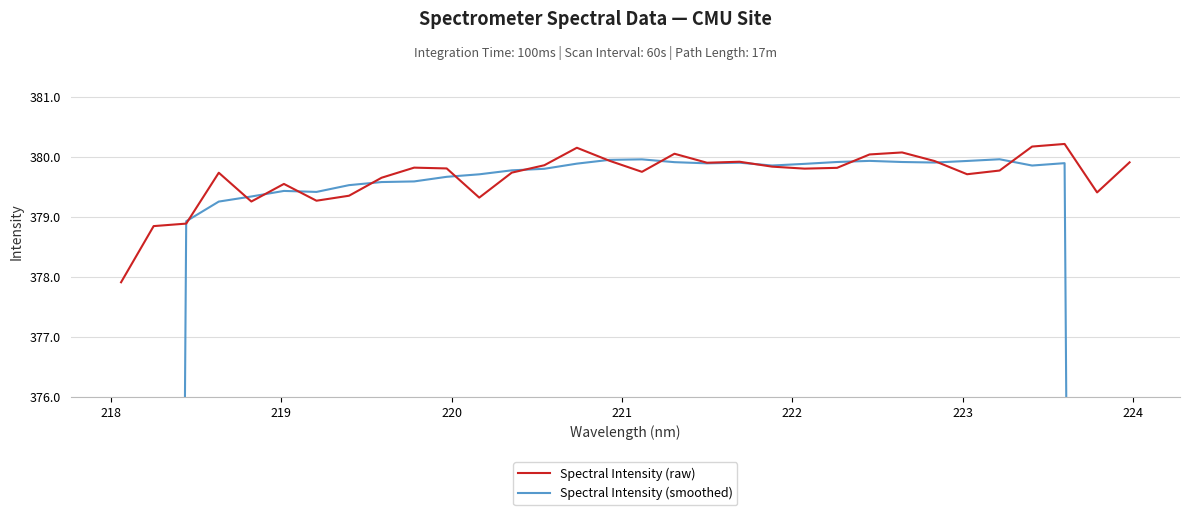

Reading right to left, extract all data points from this chart.

Spectral Intensity (raw): 379.9	379.4	380.2	380.2	379.8	379.7	379.9	380.1	380.0	379.8	379.8	379.8	379.9	379.9	380.1	379.7	379.9	380.1	379.9	379.7	379.3	379.8	379.8	379.6	379.4	379.3	379.5	379.3	379.7	378.9	378.8	377.9
Spectral Intensity (smoothed): 227.9	303.9	379.9	379.9	380.0	379.9	379.9	379.9	379.9	379.9	379.9	379.9	379.9	379.9	379.9	380.0	379.9	379.9	379.8	379.8	379.7	379.7	379.6	379.6	379.5	379.4	379.4	379.3	379.3	378.9	303.1	227.1